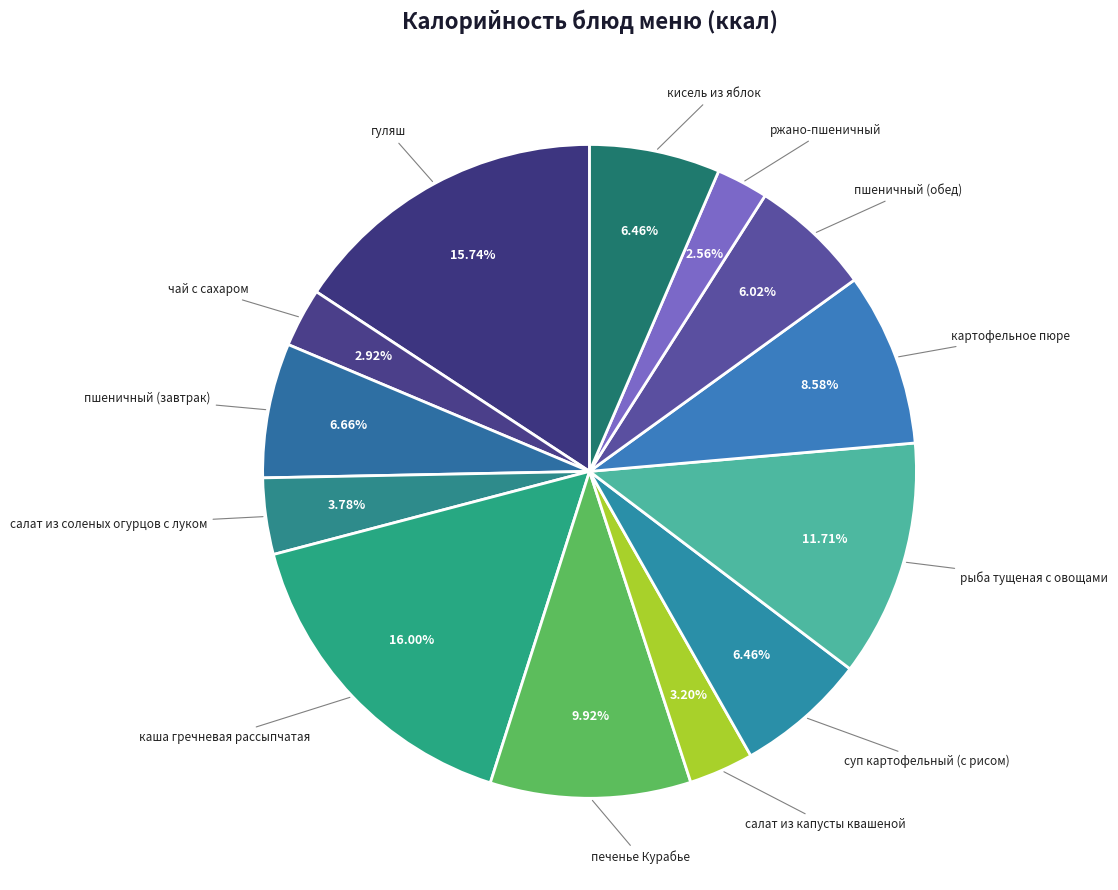

What is the total percentage of кисель из яблок and рыба тущеная с овощами?

18.2%